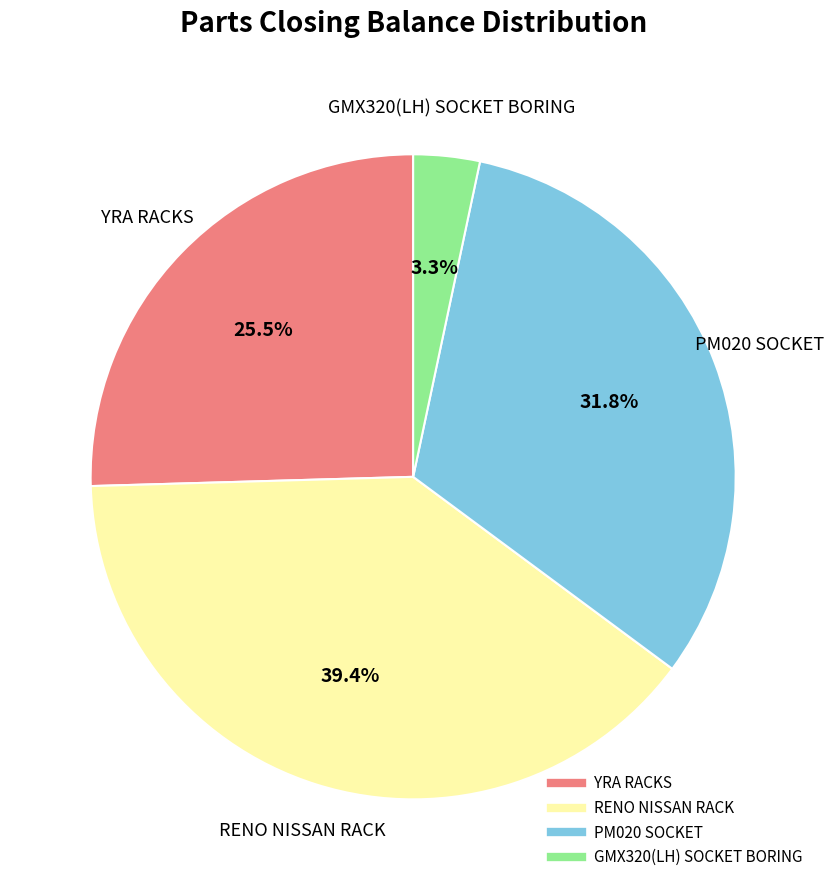

What percentage is NOT represented by RENO NISSAN RACK?

60.6%